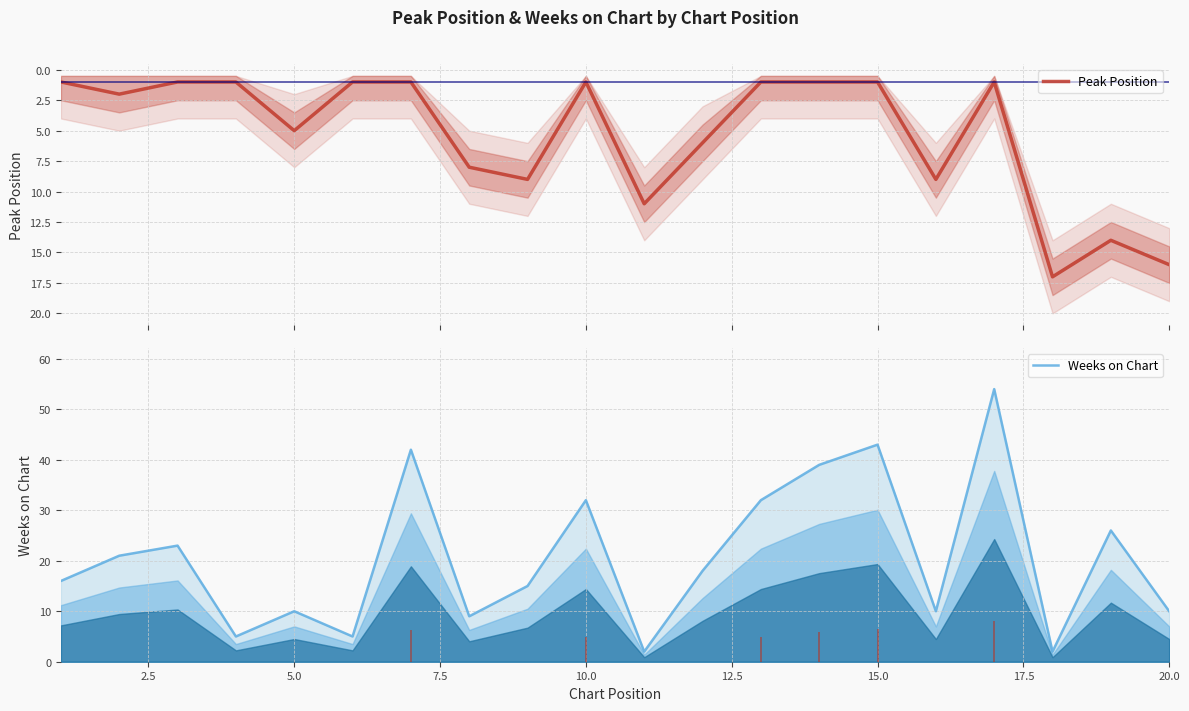

How many data points in Peak Position are above 2?

9